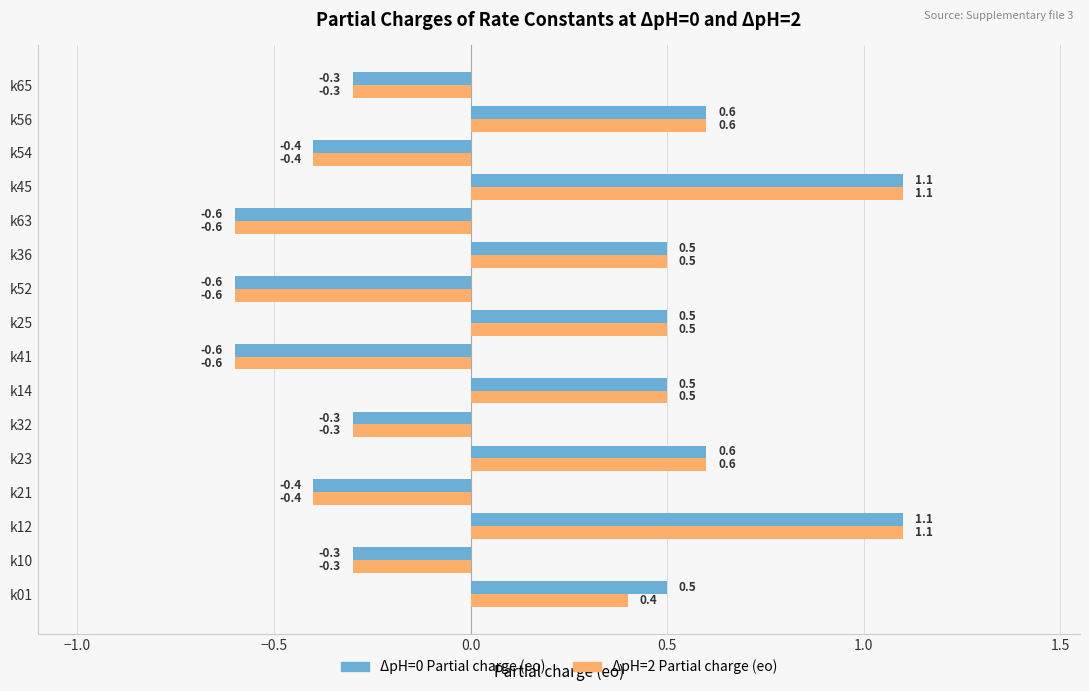

What is the total value across all series at k54?

-0.8